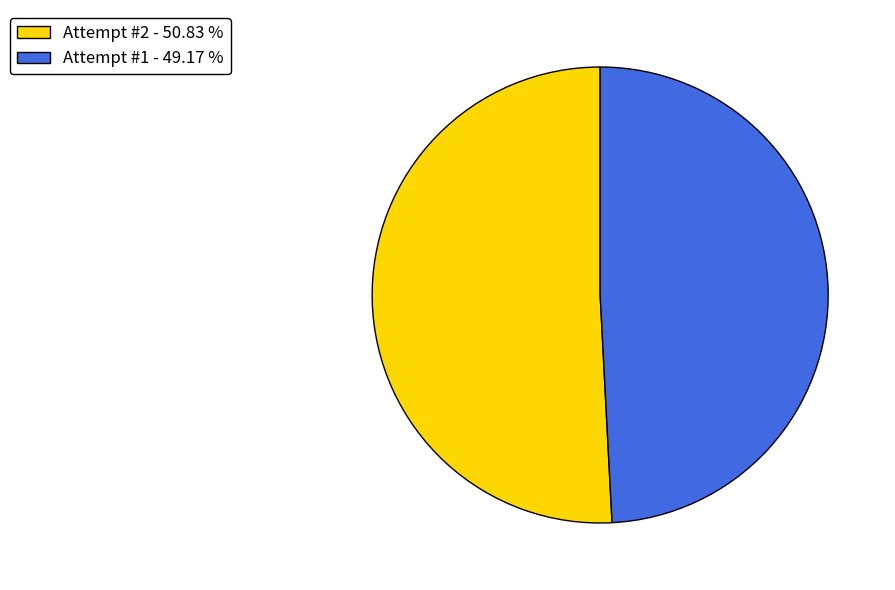

Is there any slice that represents more than half of the pie?

Yes